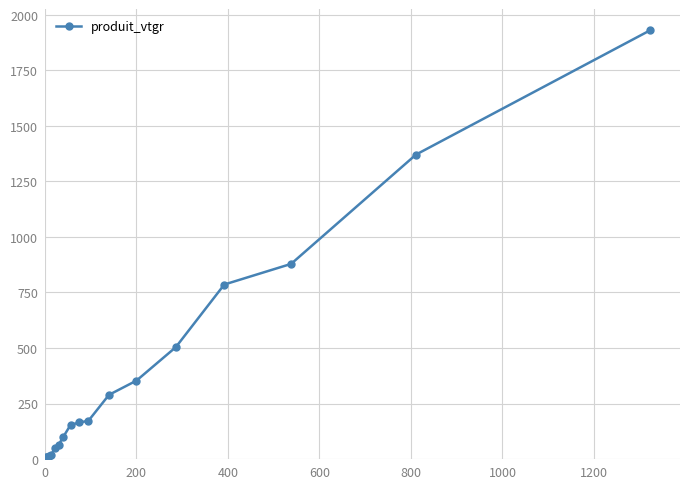

What is the value of the 11th point from the left?

164.7